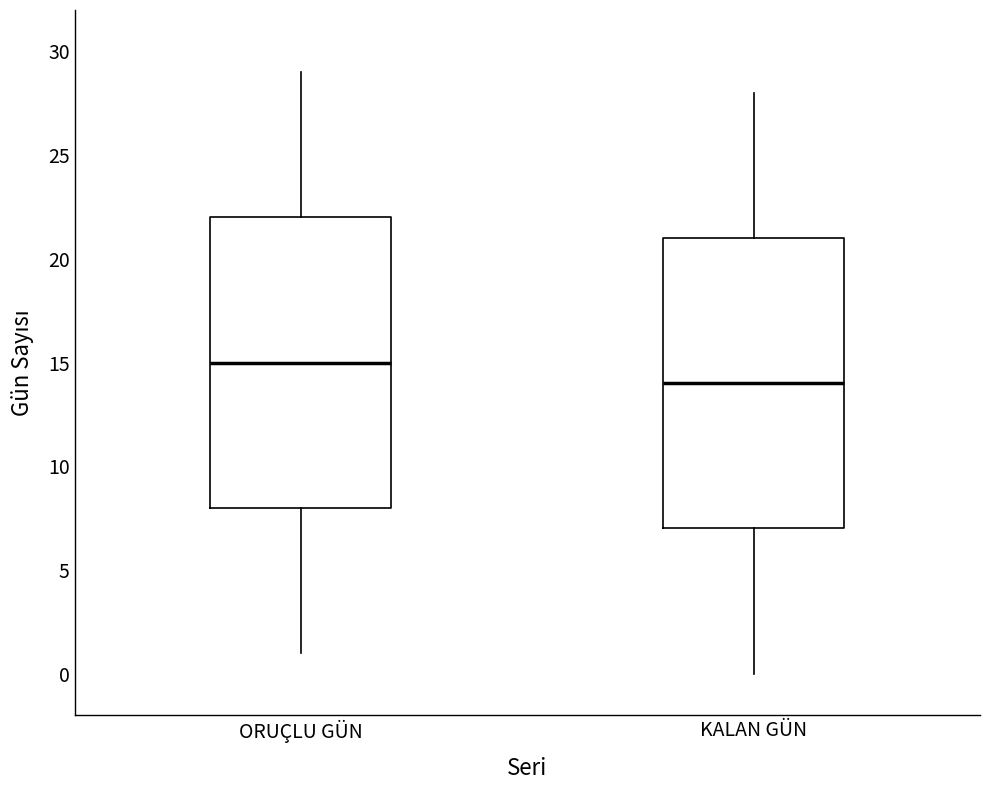

Where does the upper whisker of the box for ORUÇLU GÜN end on the y-axis? The values are not printed on the chart, so give them approximately, as read against the axis.

29